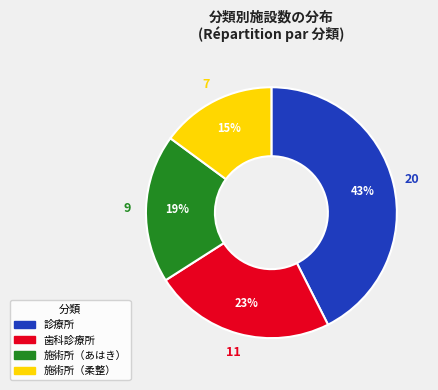

To the nearest percent, what is the difference between the 歯科診療所 and 施術所（あはき） slice percentages?

4%